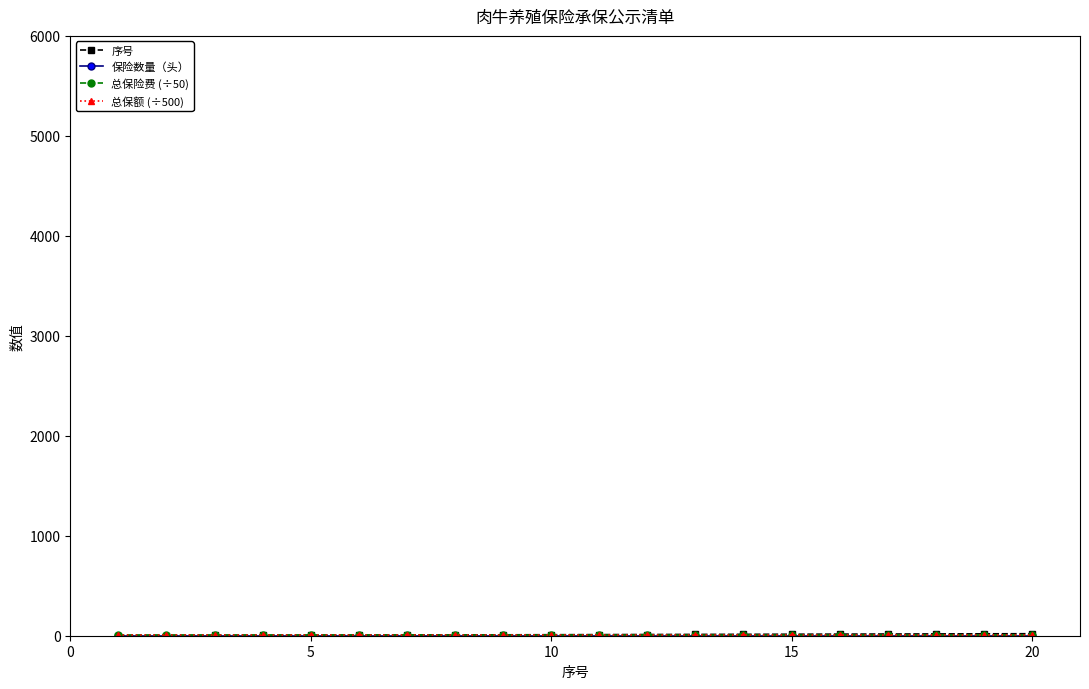

Which series has the widest spread of values?

序号